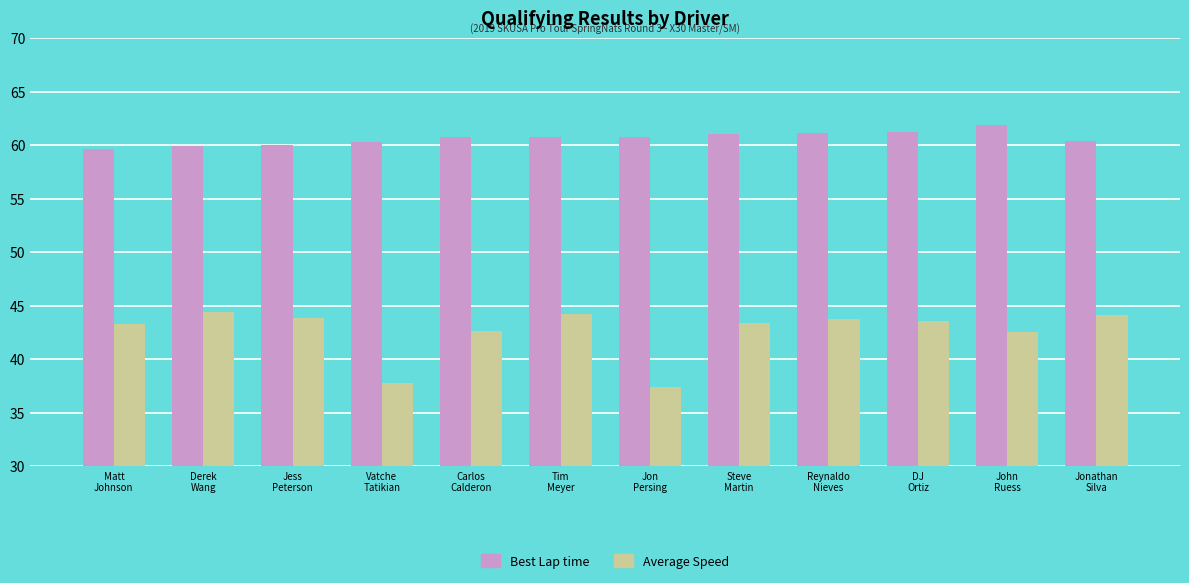

Which series changed the most between Vatche
Tatikian and Steve
Martin?

Average Speed